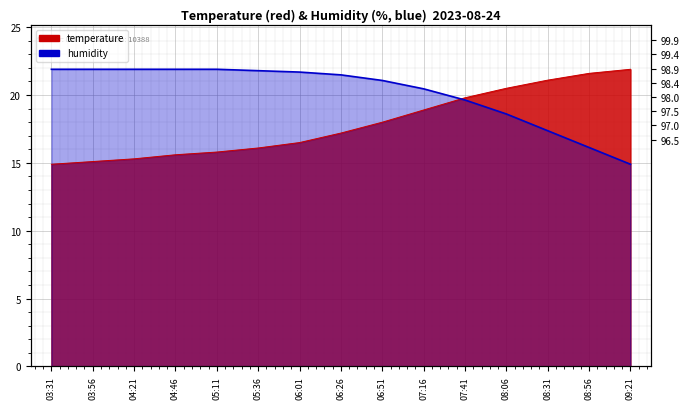

How many values in the temperature series exceed 17?

8